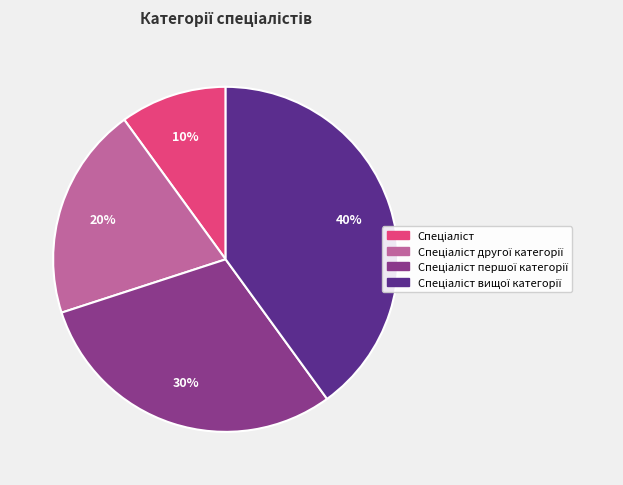

Is there any slice that represents more than half of the pie?

No